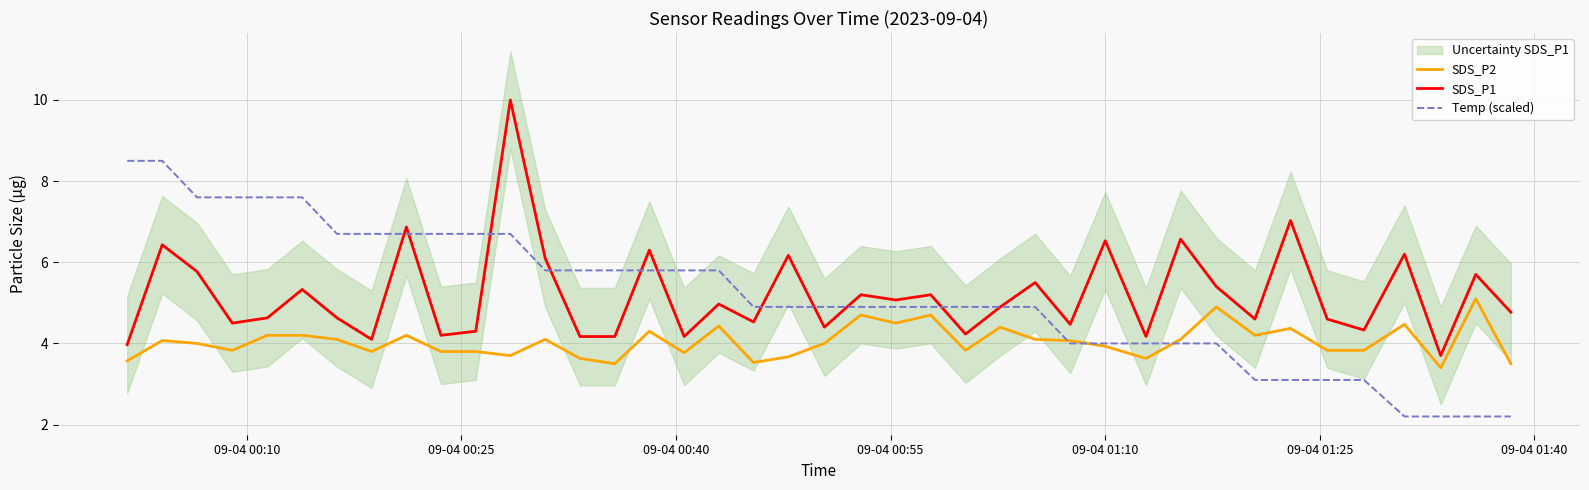

Is this an area chart (filled region under the line)?

No